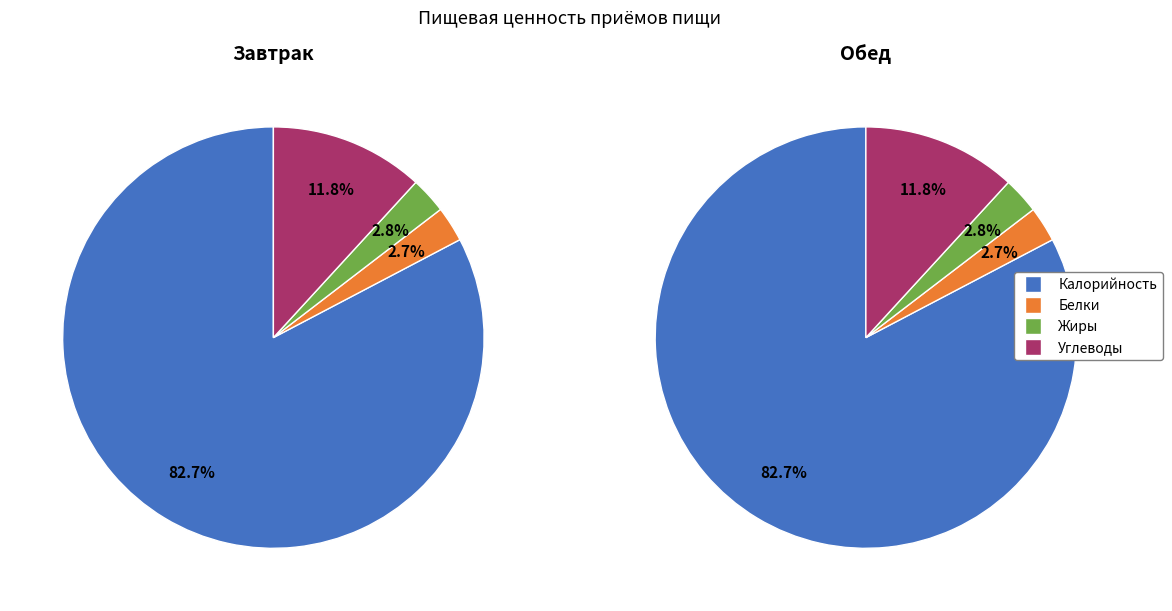

How many segments does this pie chart have?

4